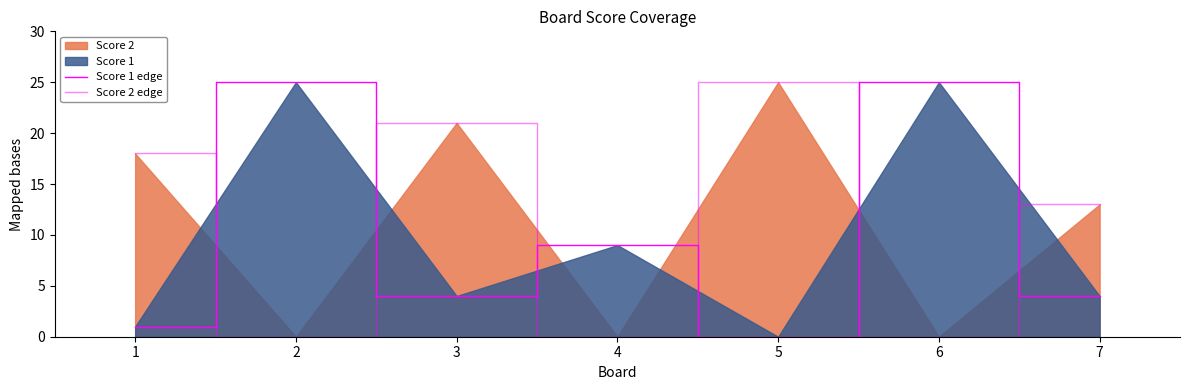

Does the chart display data point markers on the line(s)?

No